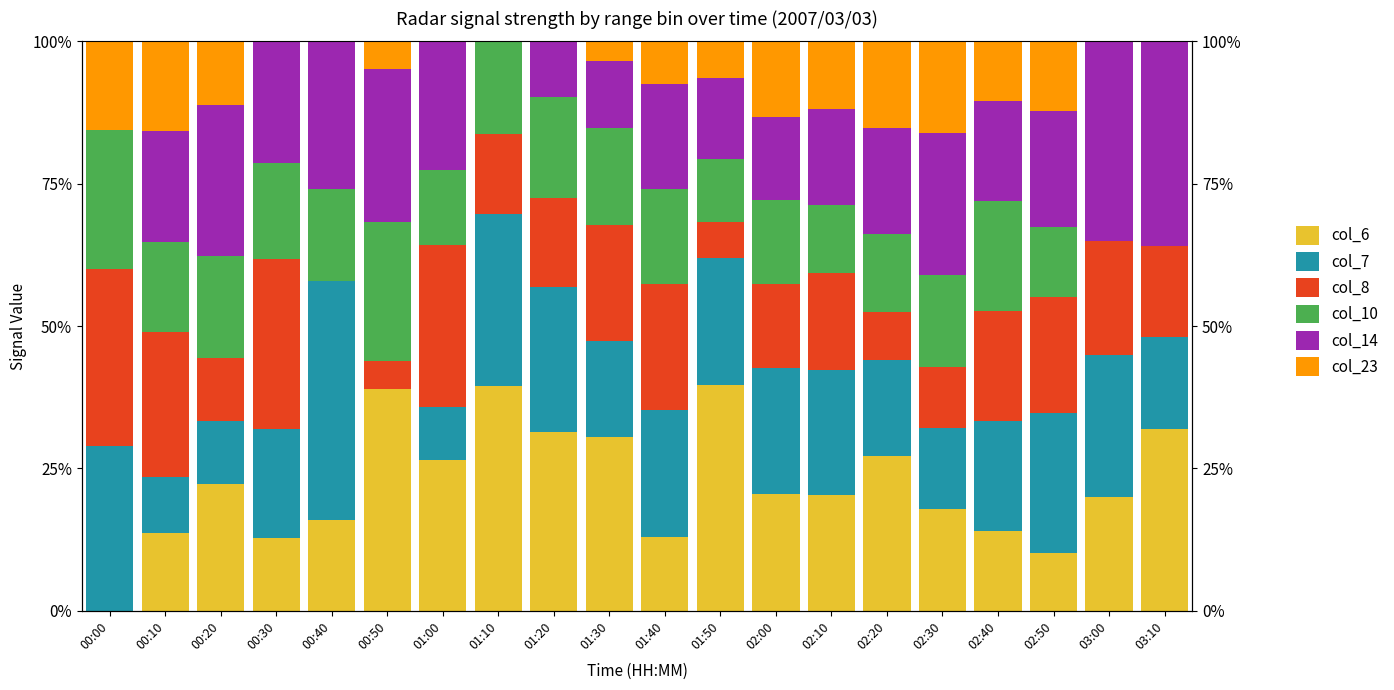

Is it true that col_6 equals -18.1 at 00:00?

False